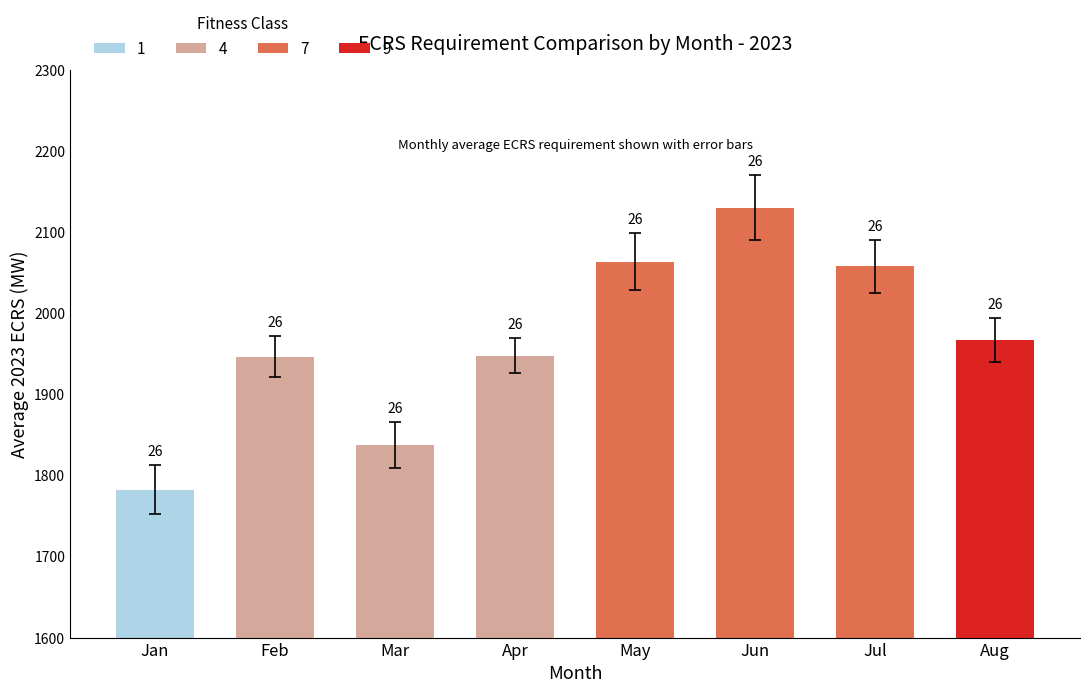

Which label corresponds to the largest value in the chart?

Jun